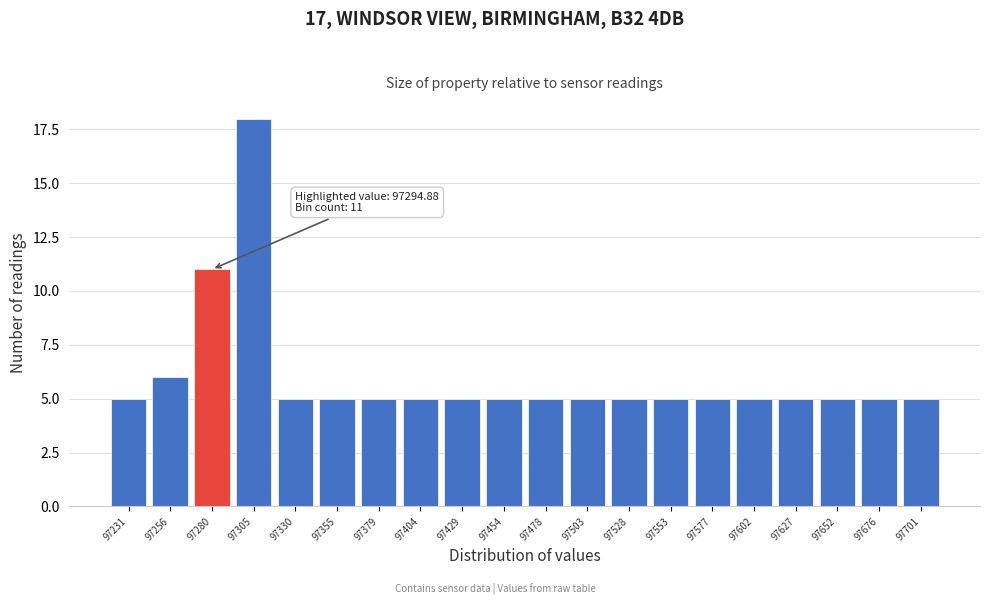

Reading left to right, list all the values displayed in this chart.

5	6	11	18	5	5	5	5	5	5	5	5	5	5	5	5	5	5	5	5